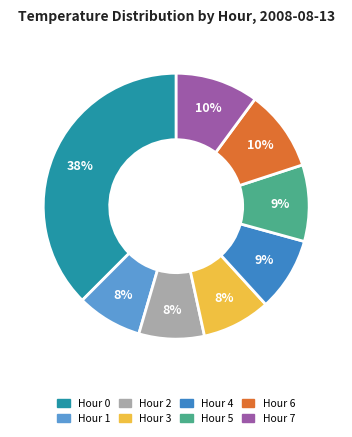

Is it true that Hour 4 is 21% of the pie?

False